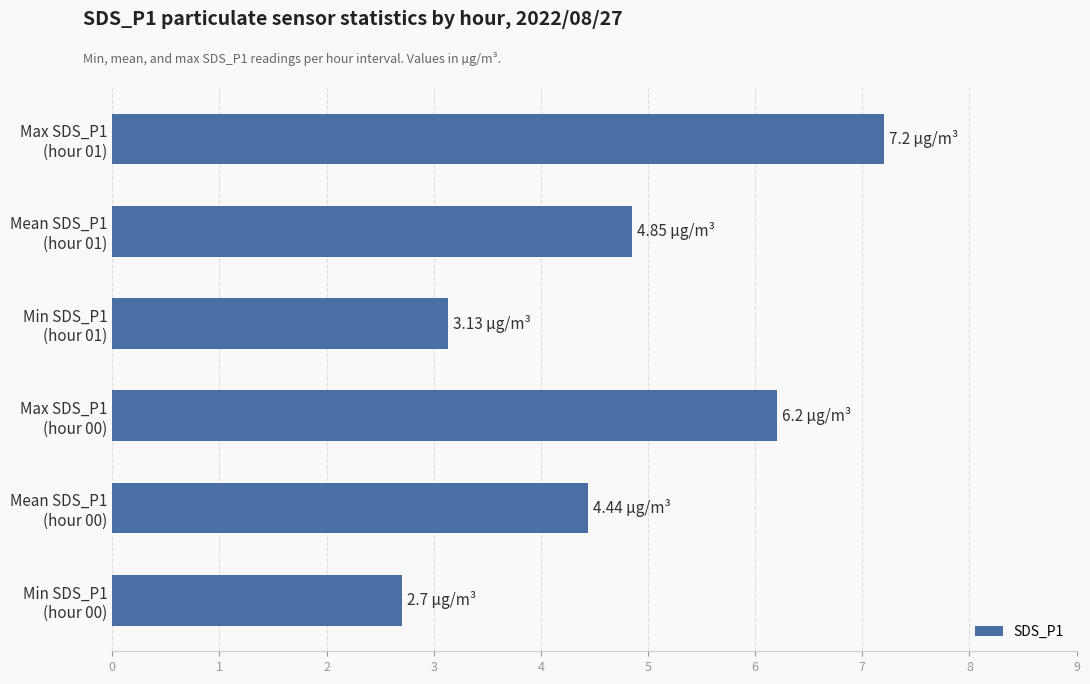

What is the sum of all values?

28.5